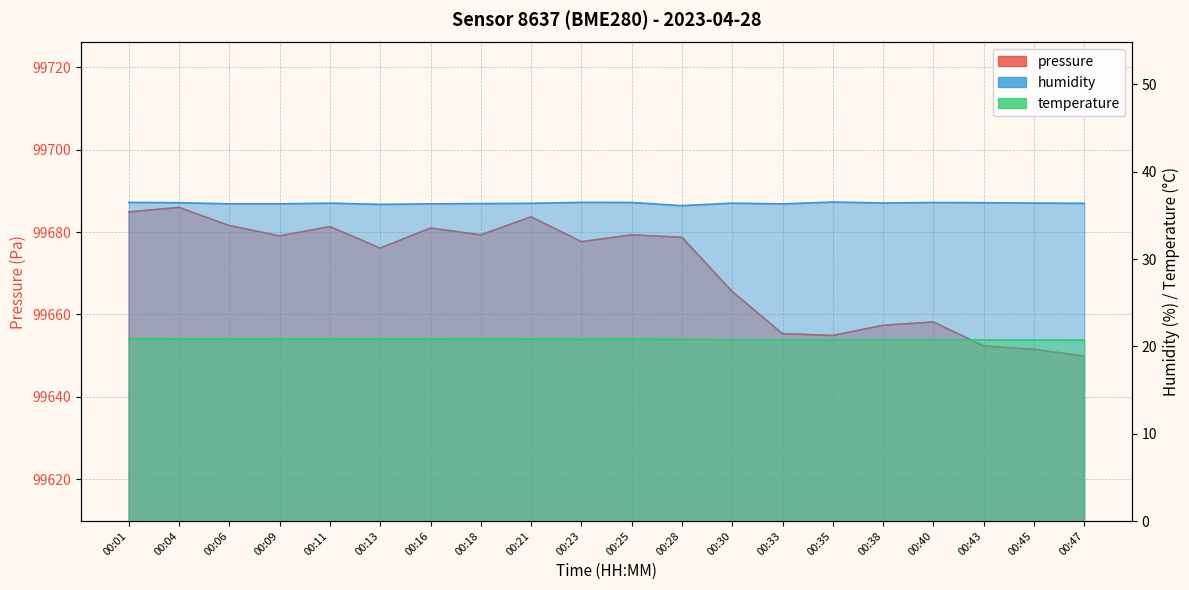

How many values in the pressure series are below 99678?

10